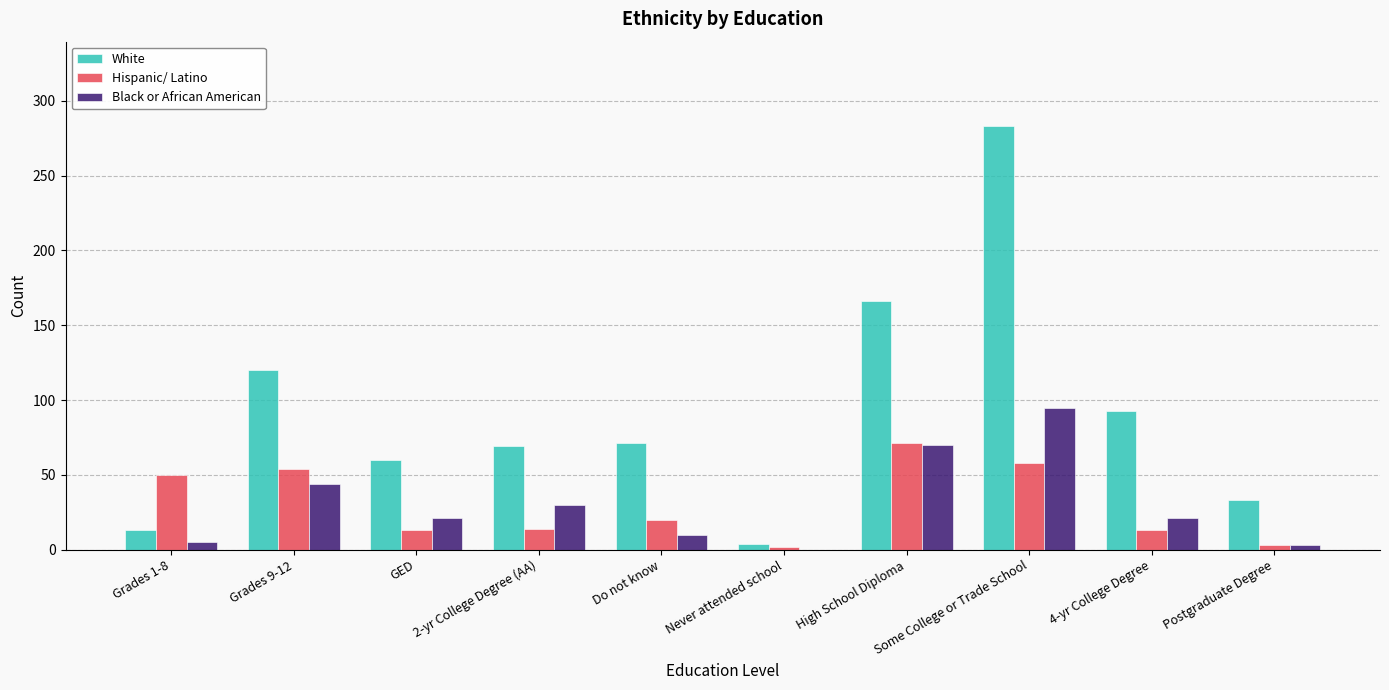

Is it true that Hispanic/ Latino equals 50 at Grades 1-8?

True